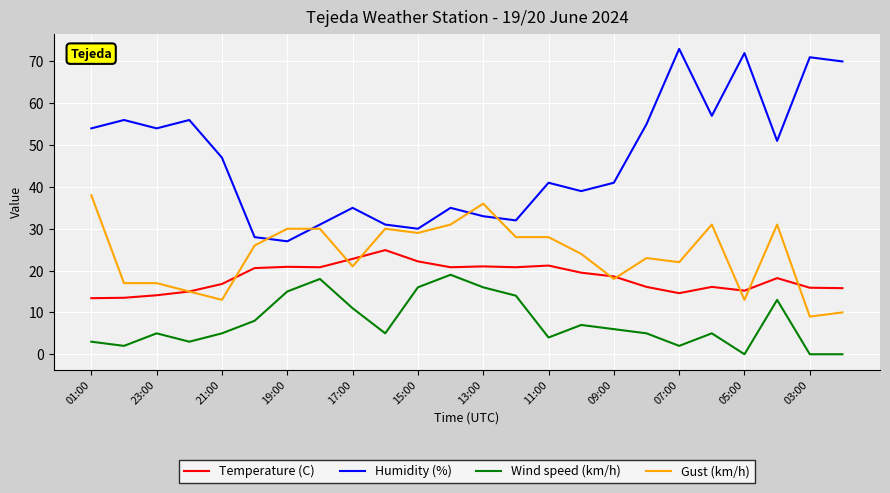

What is the sum of all Gust (km/h) values?

570.0